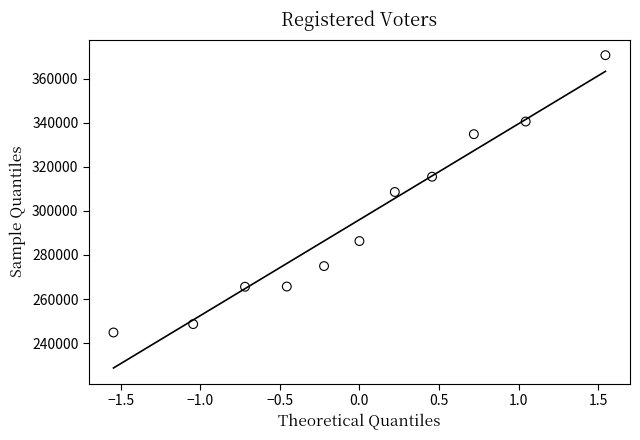

What is the average Y value?

296021